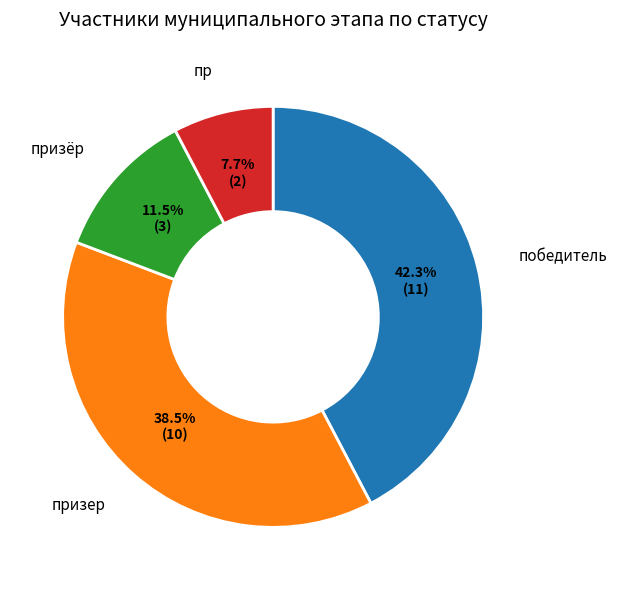

Does any single category account for the majority?

No